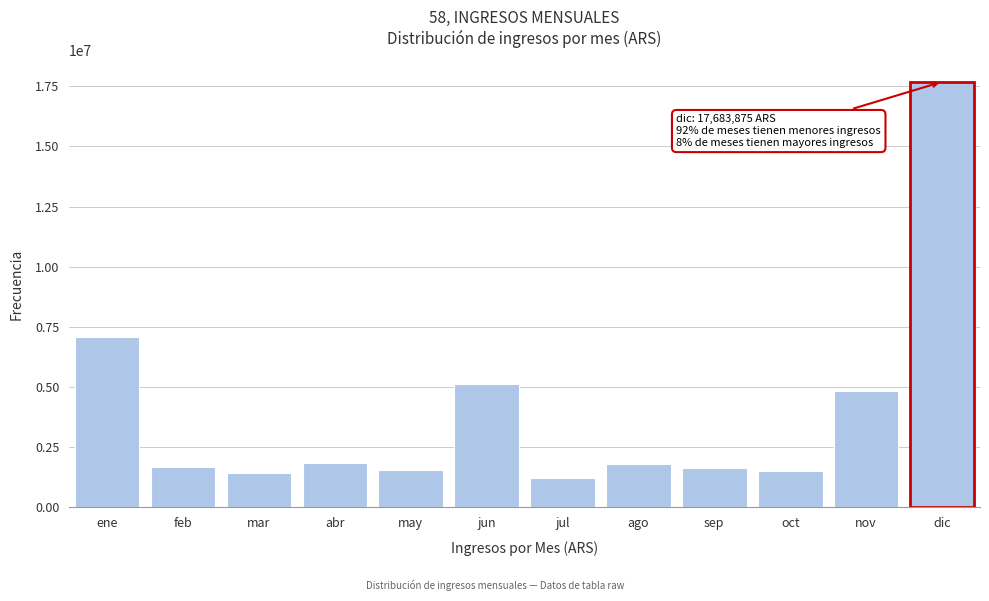

What is the ratio of the value at nov to the value at ago?

2.7